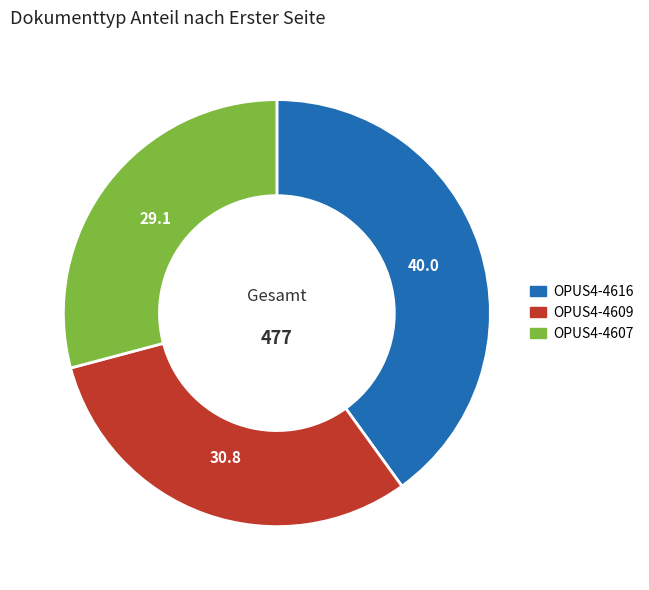

Does any single category account for the majority?

No